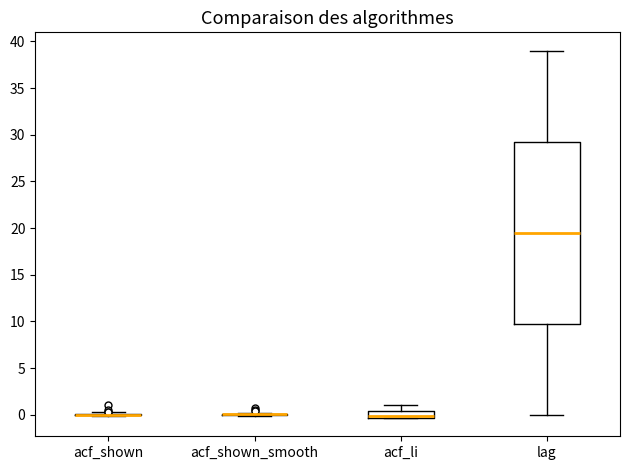

Comparing the boxes themselves (not the whiskers), which one is the tallest?

lag